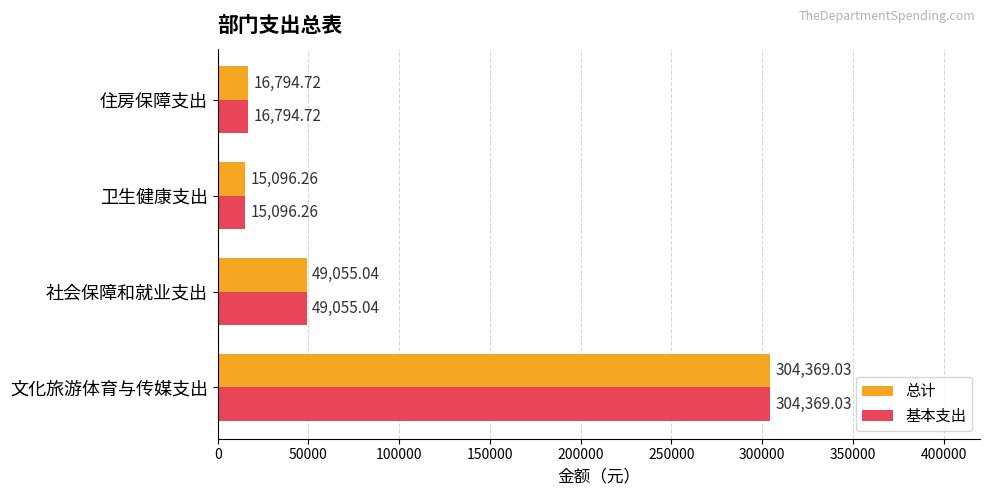

What are all the series names shown in the legend?

总计, 基本支出